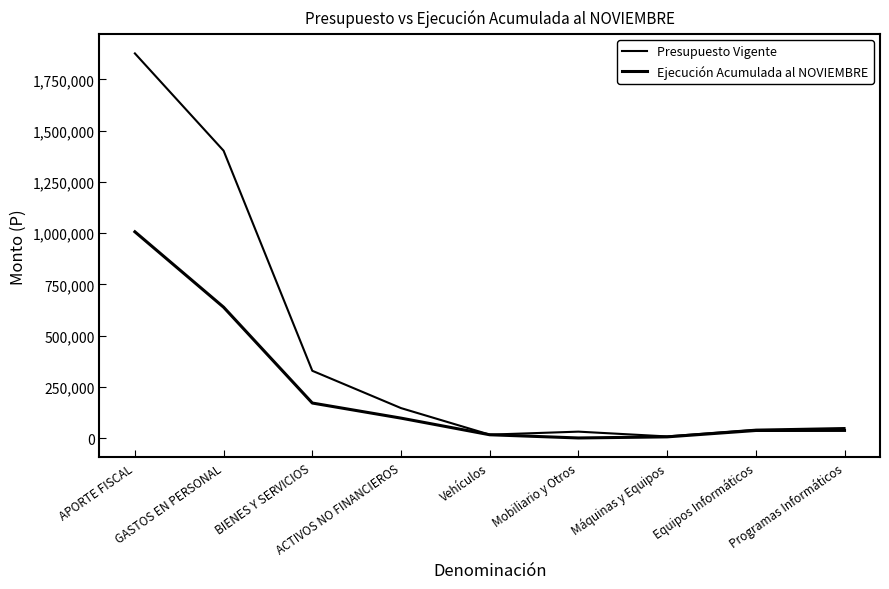

Does the chart have visible grid lines?

No